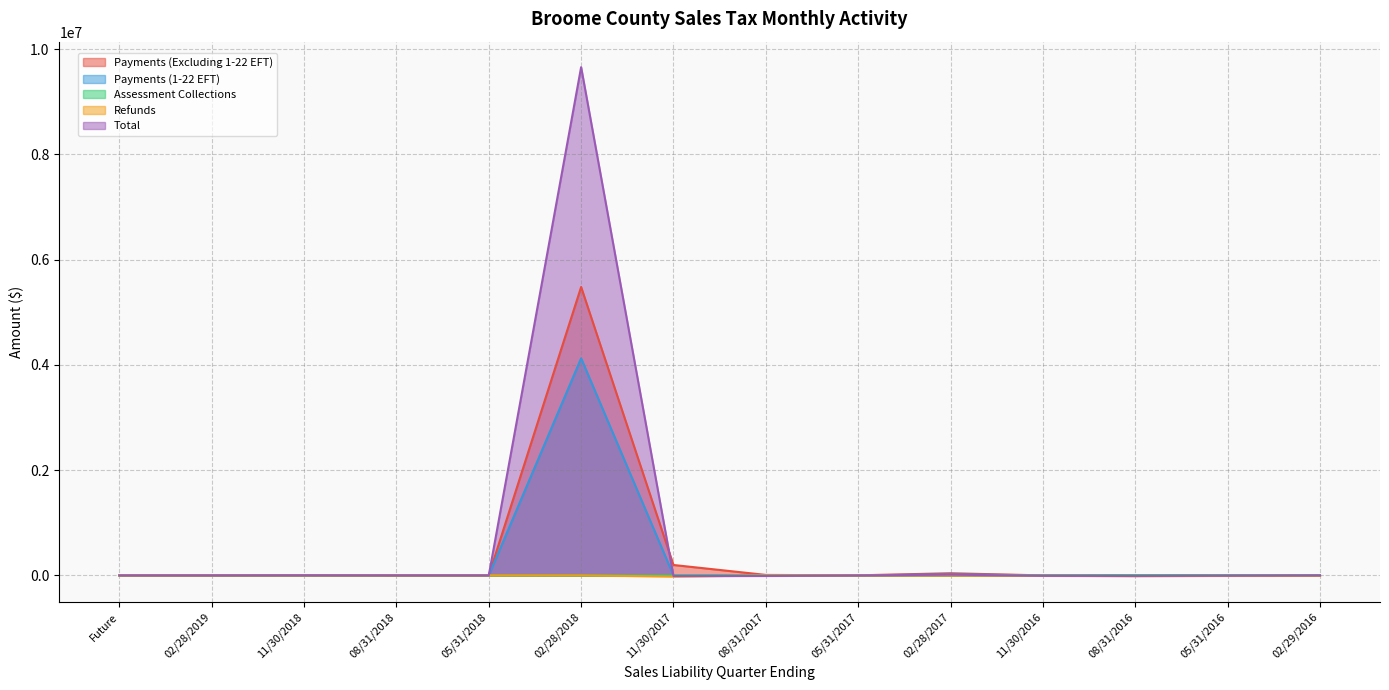

What is the total value across all series at 02/28/2019?

144.9